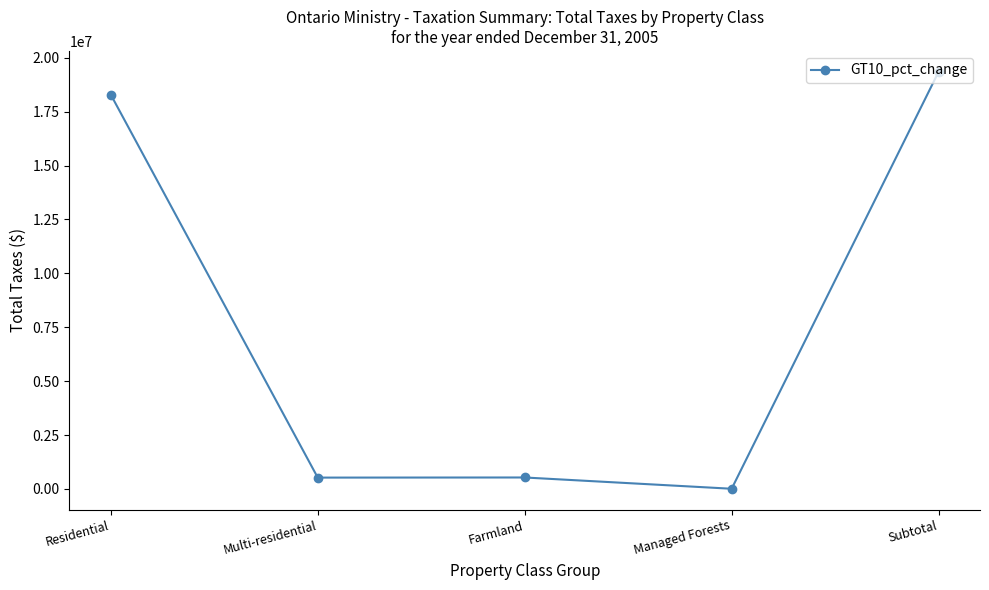

What is the sum of the values at Subtotal and Multi-residential?

19877675